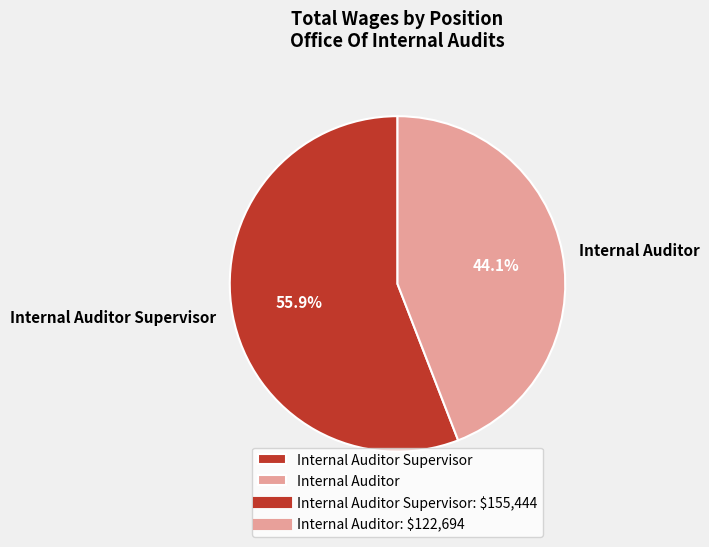

Which slice is the smallest?

Internal Auditor